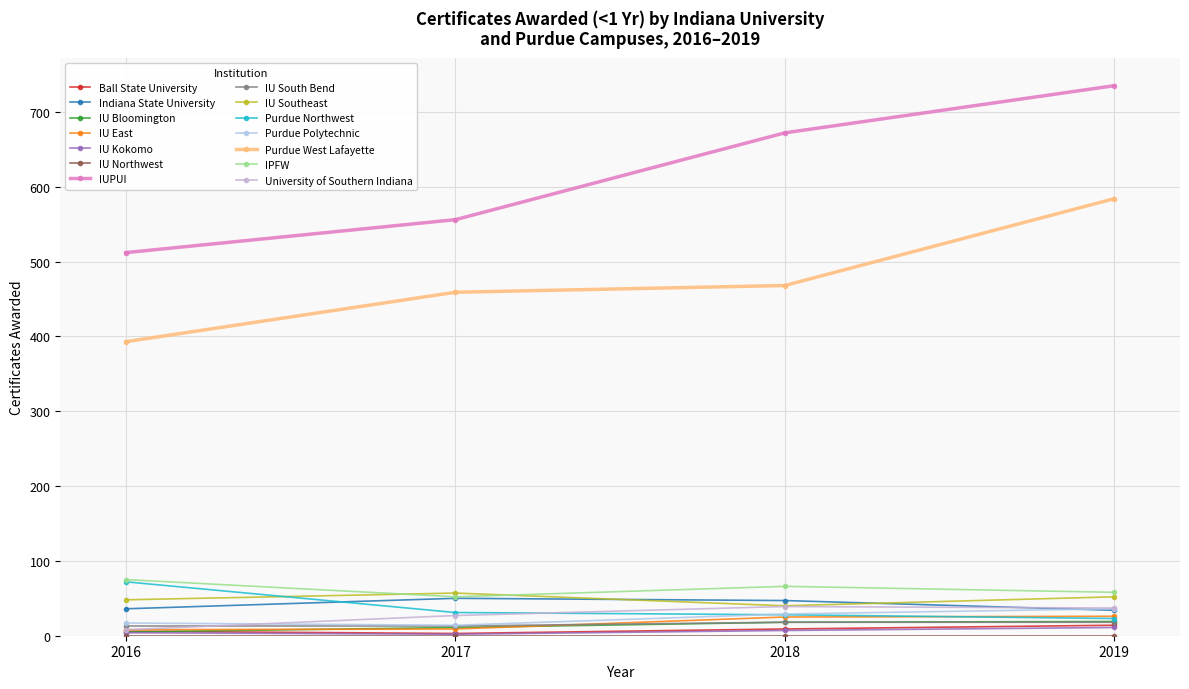

Is this an area chart (filled region under the line)?

No